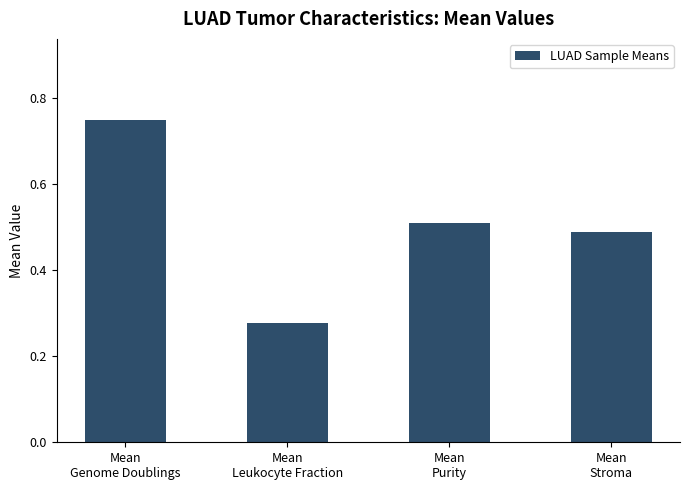

Are the bars horizontal?

No